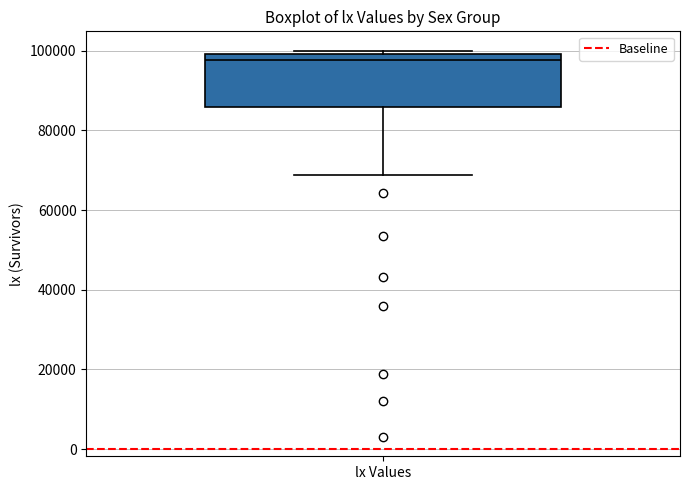

Transcribe this box plot: give where the median line is, the range the box spans, and where the two whiskers end, as read against the y-axis. The values are not printed on the chart, so give them approximately, as read against the axis.

median 98000, box 86000 to 100000, whiskers 68000 to 100000 (just above the box's upper edge)